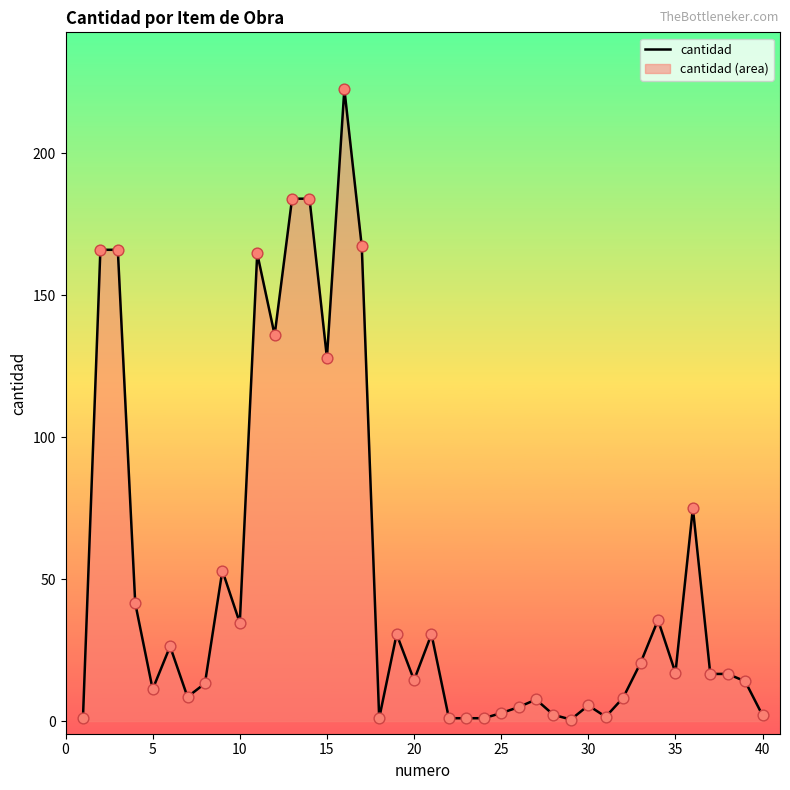

At which label is the value closest to 111?

15